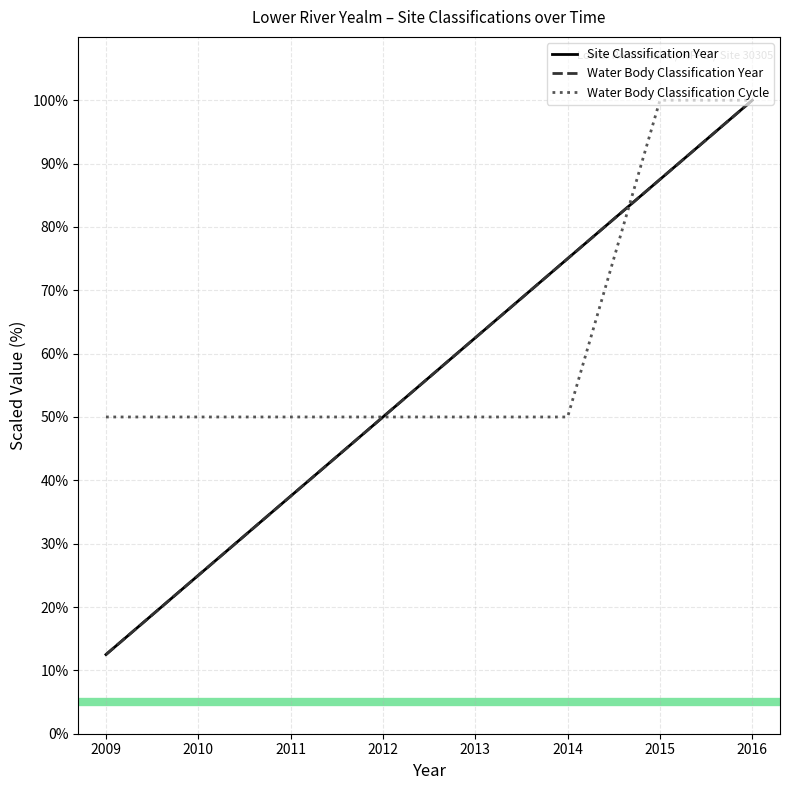

Which label corresponds to the smallest value in the chart?

2009